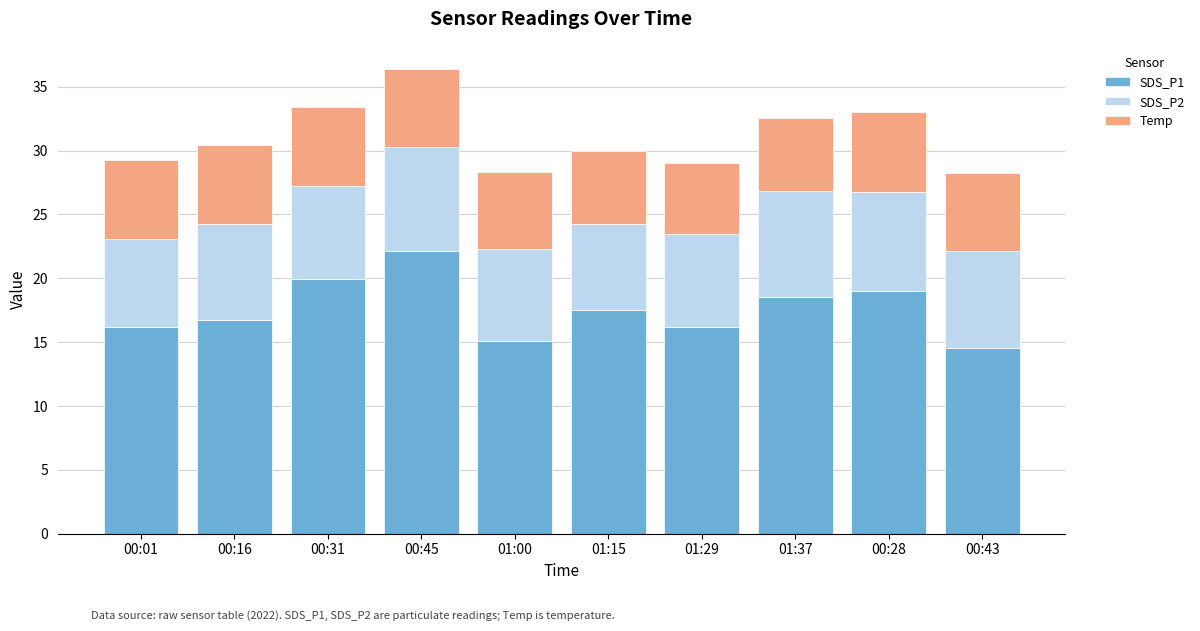

What is the total value across all series at 00:16?

30.5